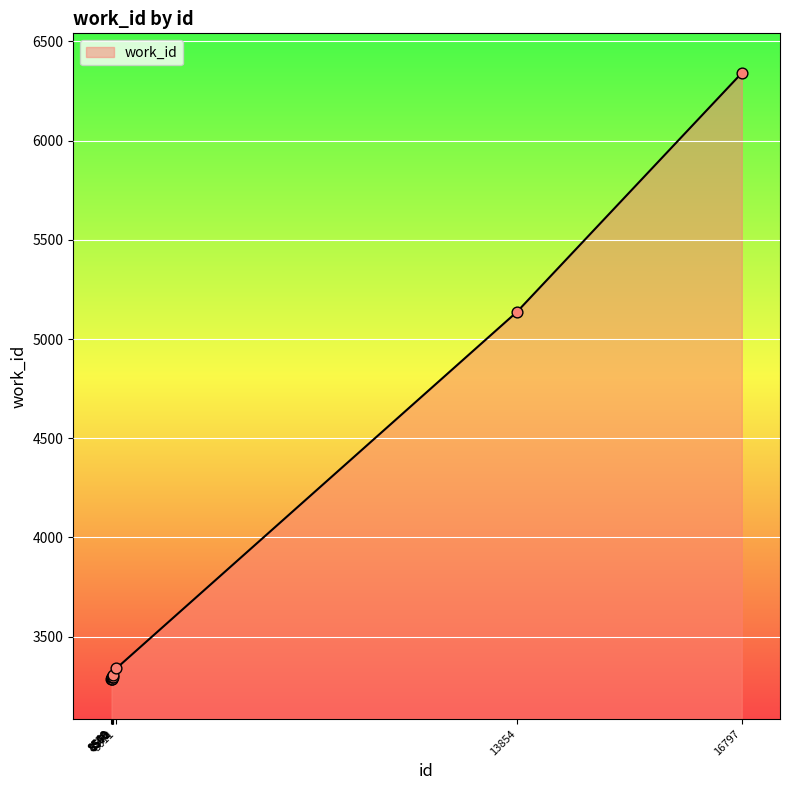

What is the difference between the maximum and minimum values?

3055